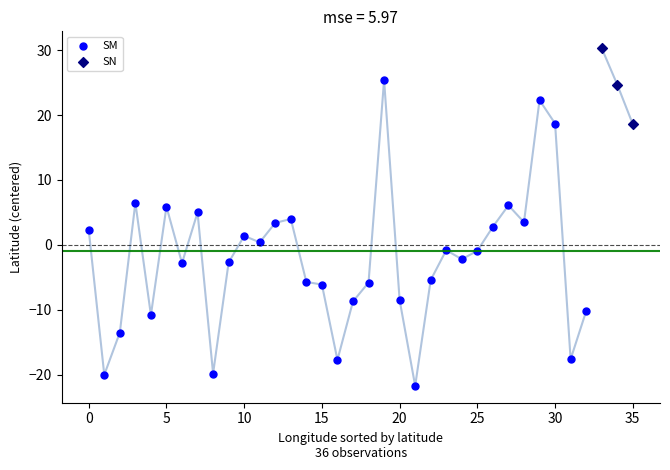

Which series contains the highest Y value?

SN